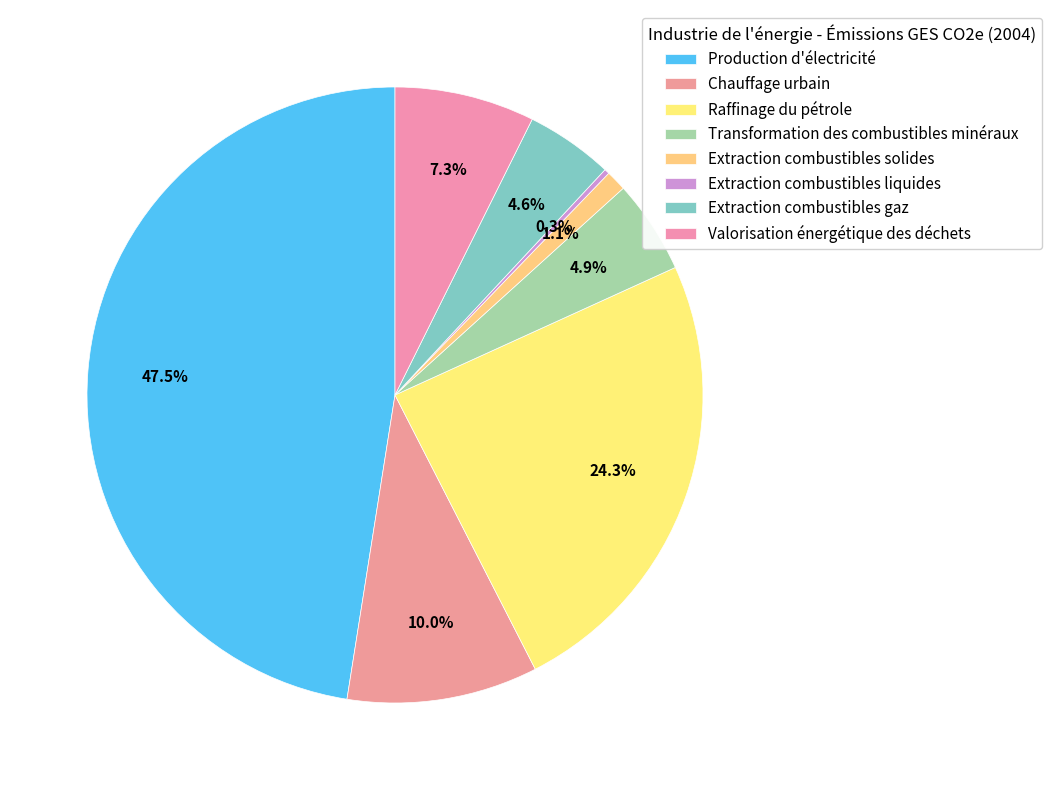

How many slices are in this pie chart?

8